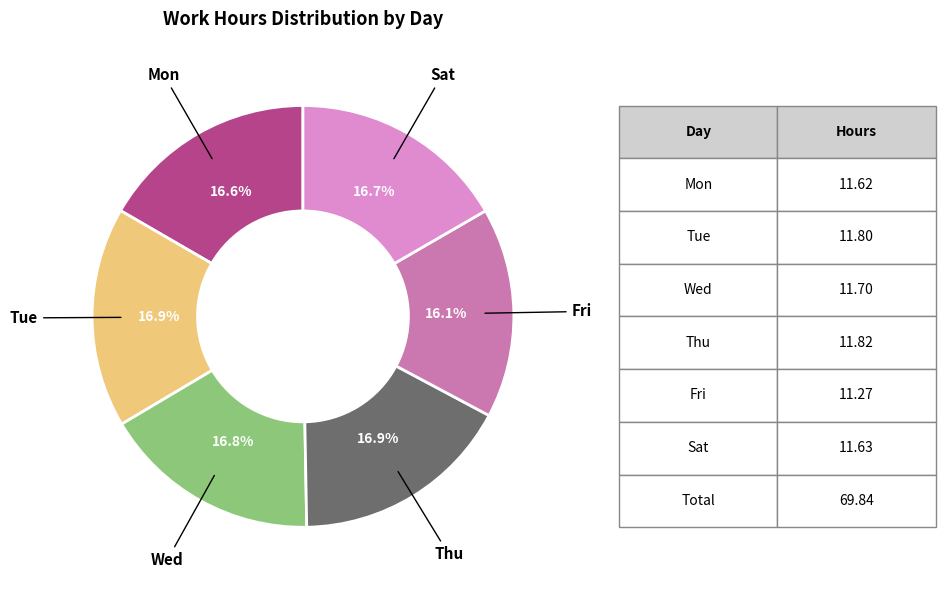

Is there any slice that represents more than half of the pie?

No